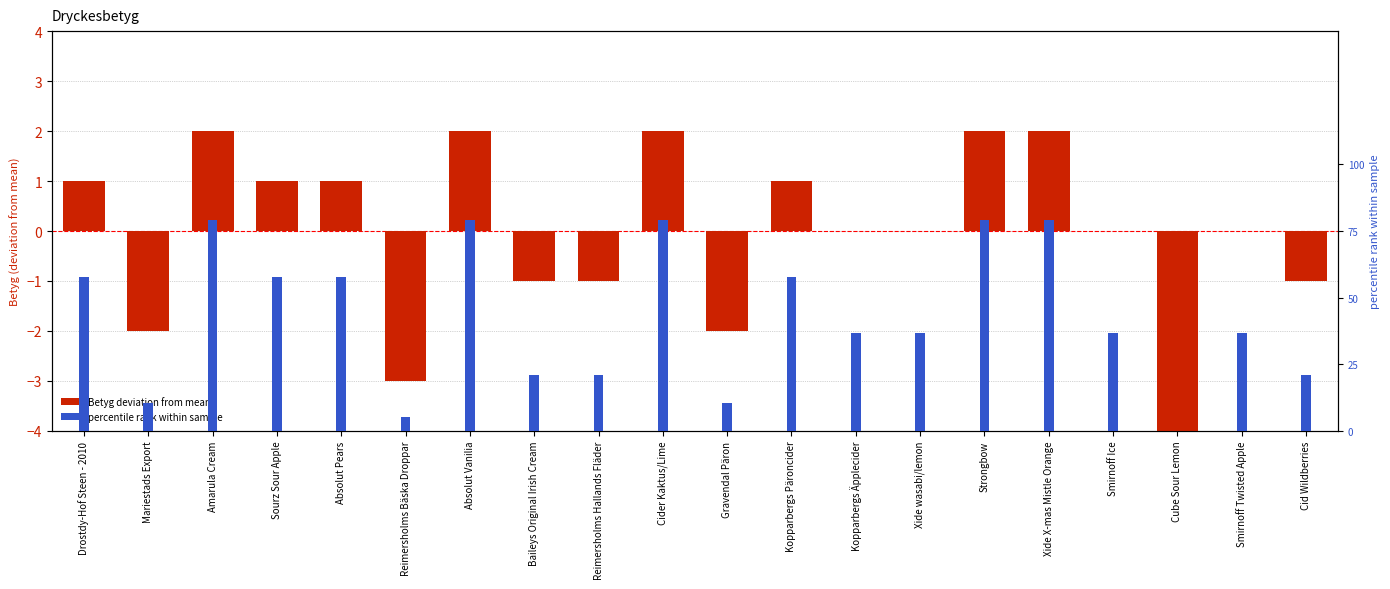

At Drostdy-Hof Steen - 2010, list the series in order from smallest to largest.

percentile rank within sample, Betyg deviation from mean